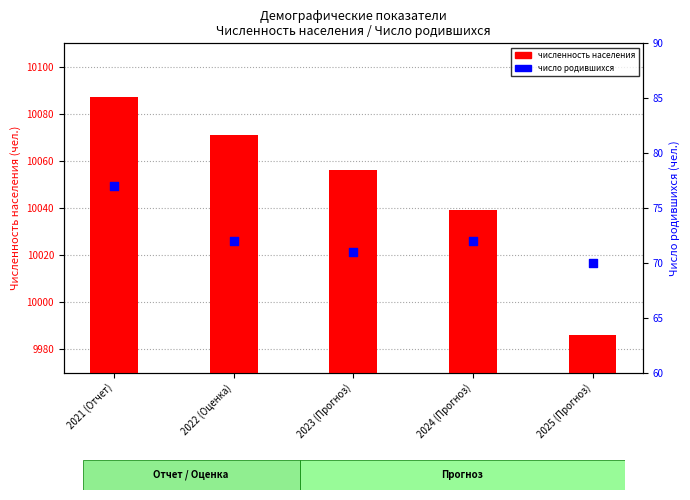

Which series has the largest Y range (max minus min)?

population count